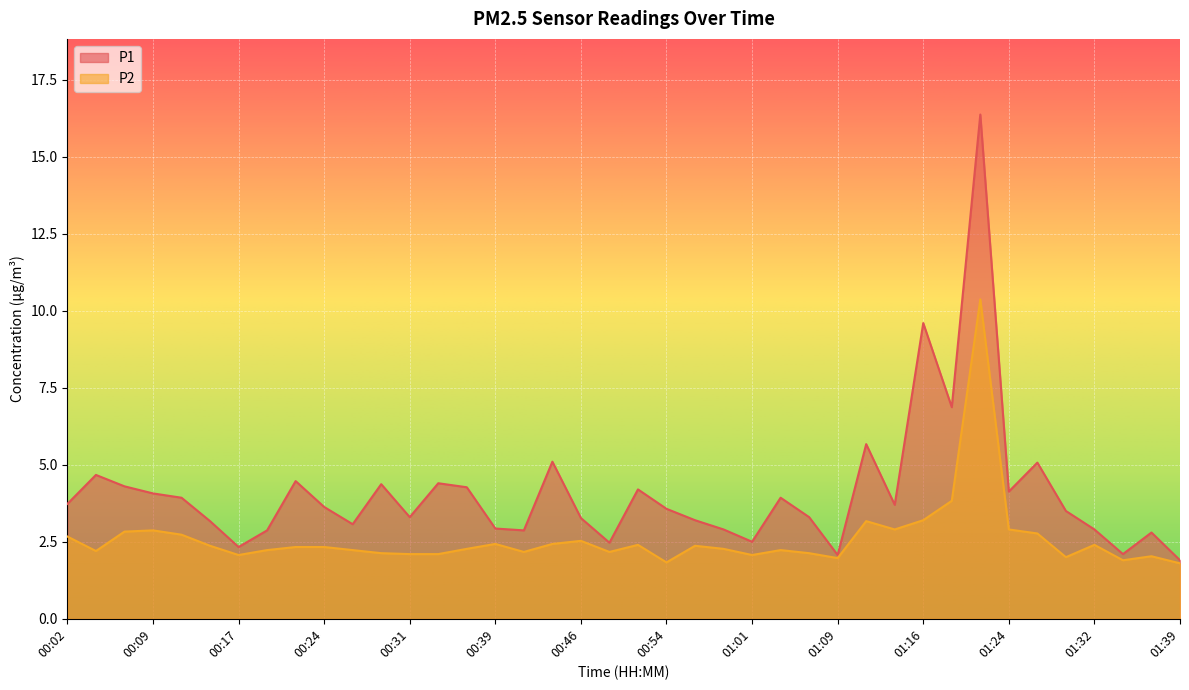

What is the spread (max minus min) of values at 00:54?

1.7